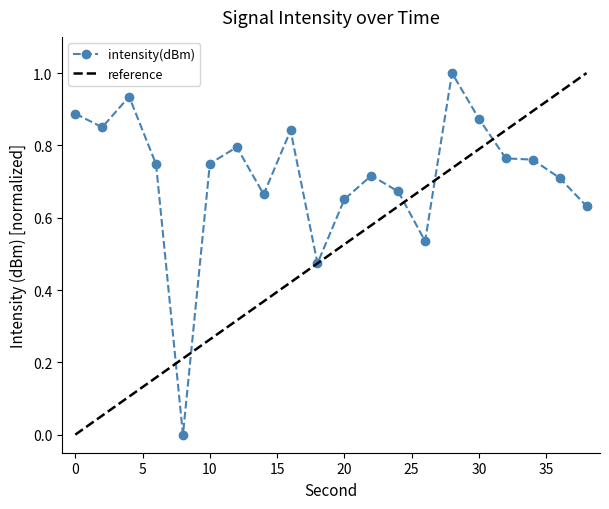

List the series in order of their overall mean, lowest first.

reference, intensity(dBm)